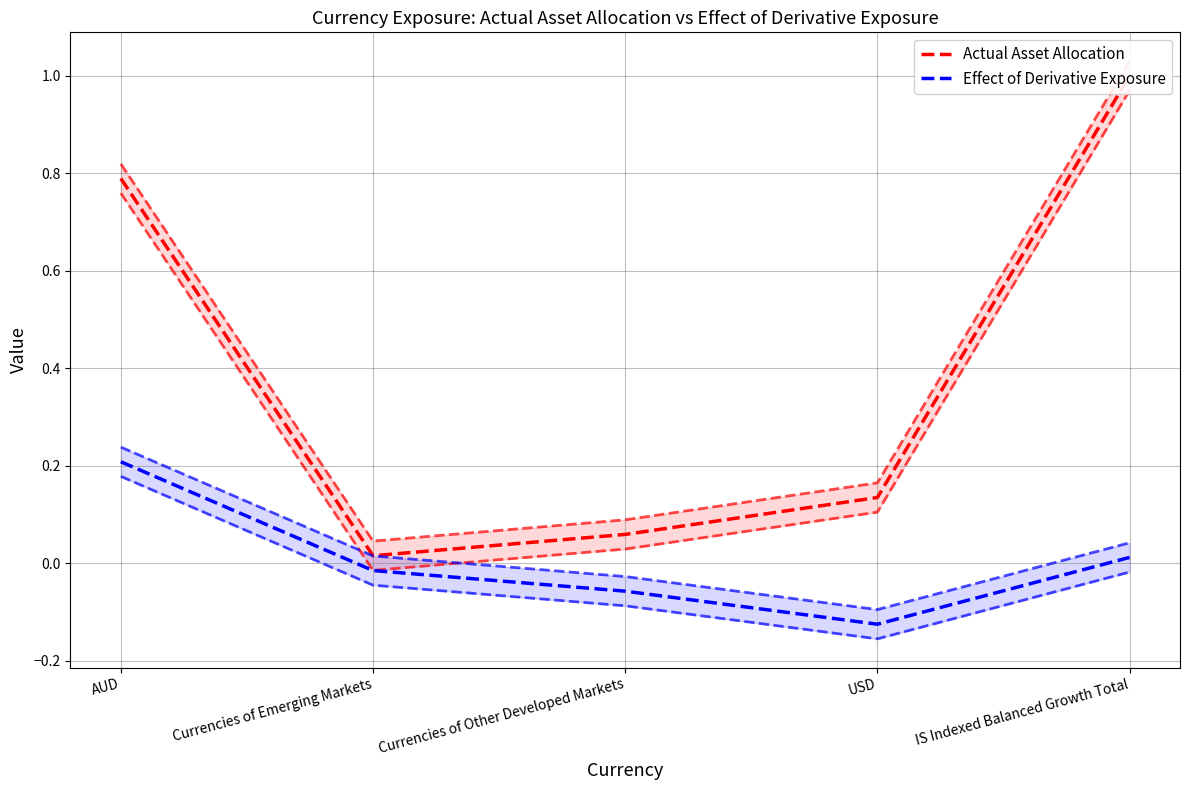

What is the sum of the Actual Asset Allocation values at AUD and IS Indexed Balanced Growth Total?

1.8